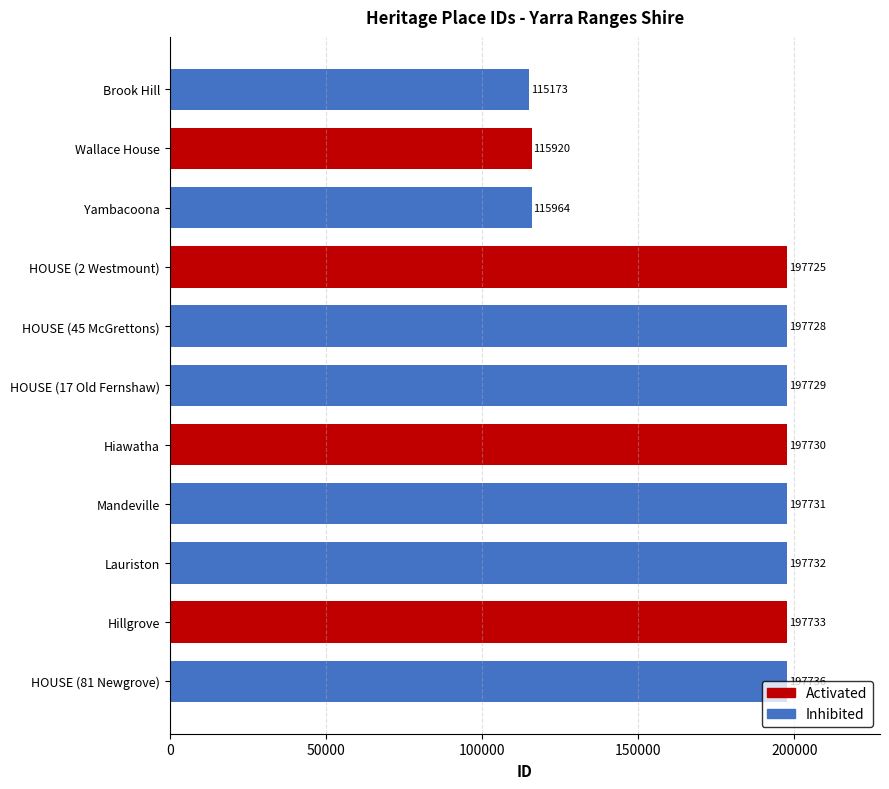

How many data points in Inhibited are less than 197729?

3